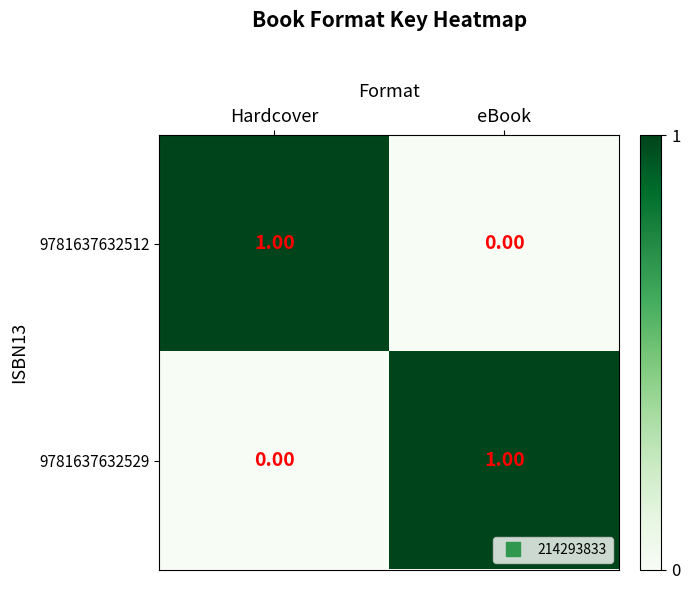

At which label is 9781637632512 closest to 0?

eBook